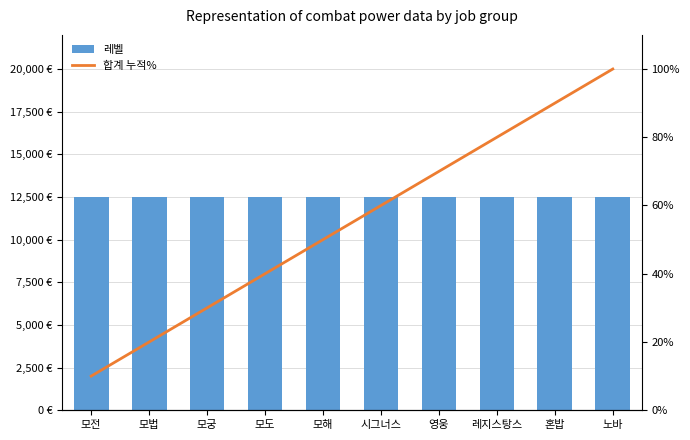

What is the difference between the 합계 누적% values at 모법 and 레지스탕스?

60